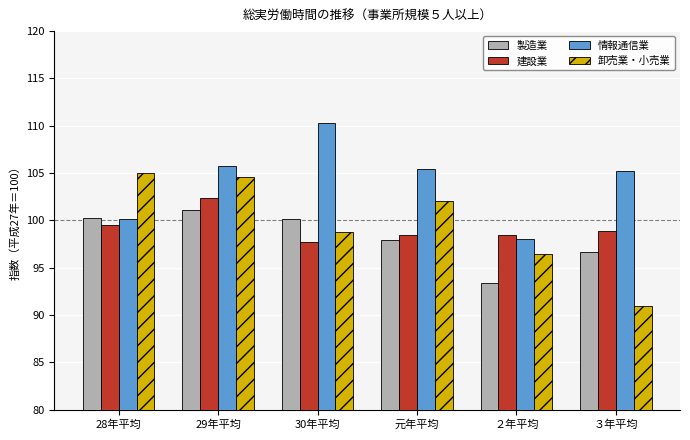

Where does the 製造業 series first go above 100?

28年平均